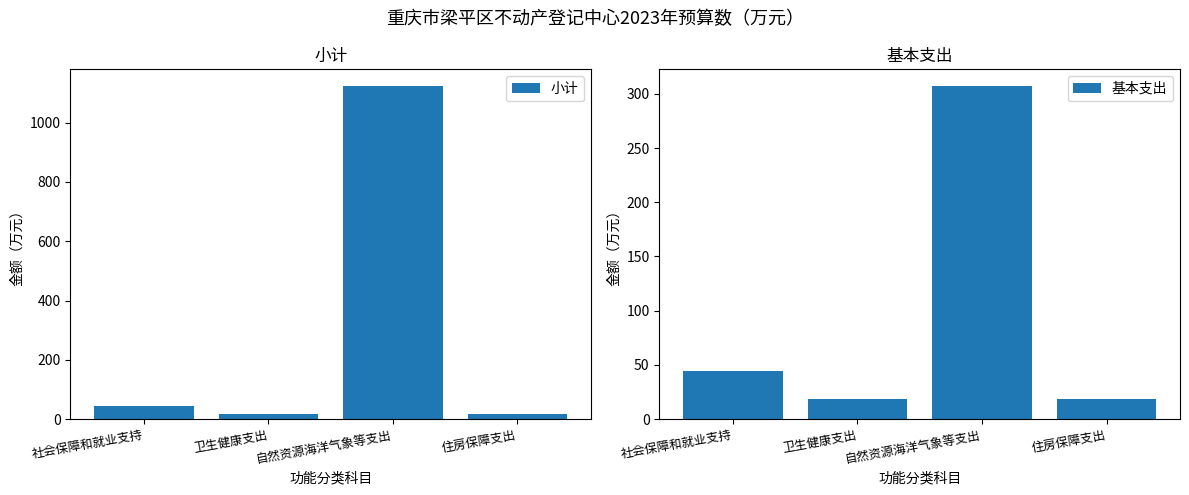

How many bars are there in total?

8